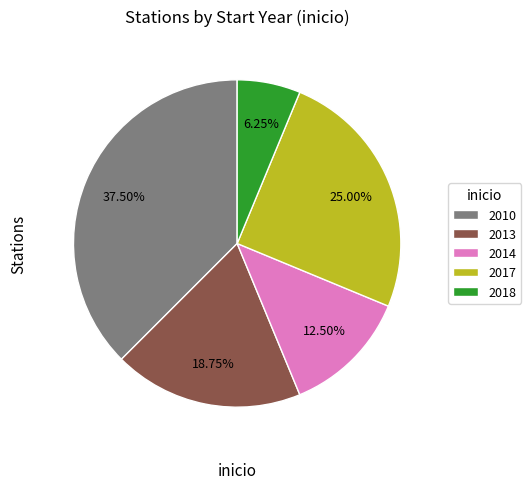

Does any single category account for the majority?

No